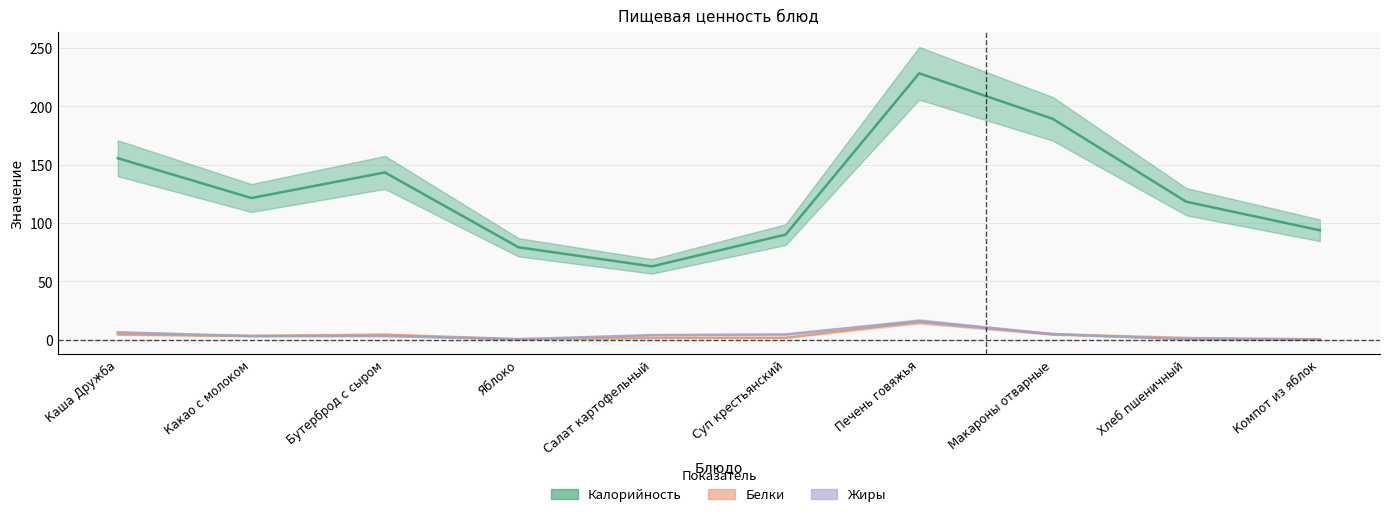

Is it true that Жиры equals 0.0 at Компот из яблок?

True